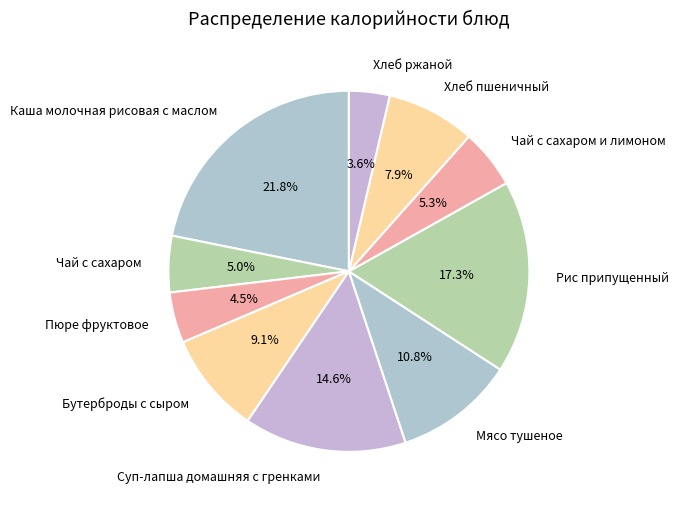

Does Хлеб пшеничный account for over 50% of the chart?

No